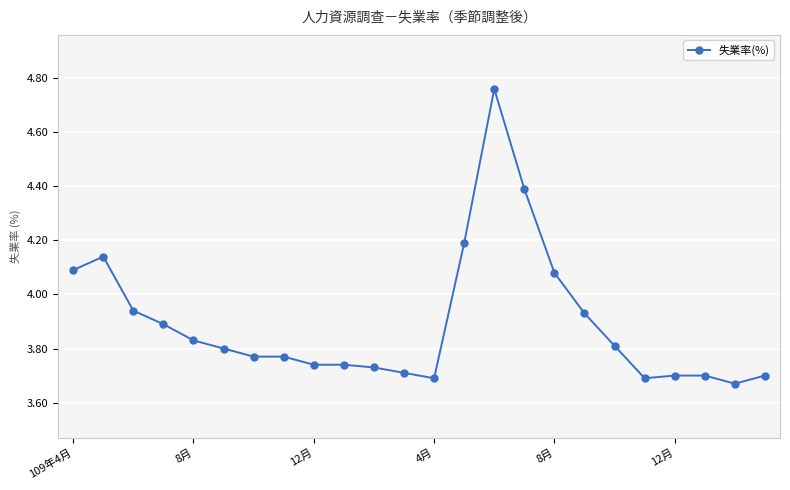

Is it true that the value at 109年4月 is 4.1?

True